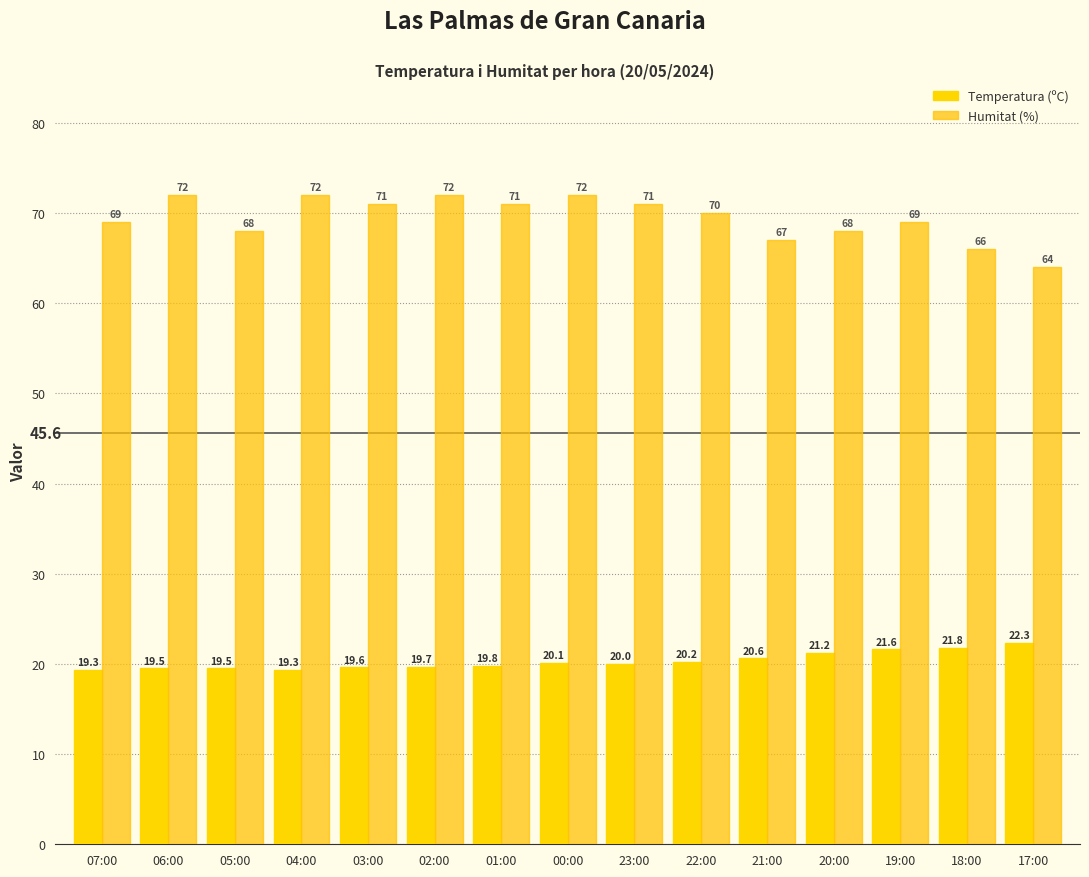

The value of Temperatura (ºC) at 21:00 is 9.6. True or false?

False